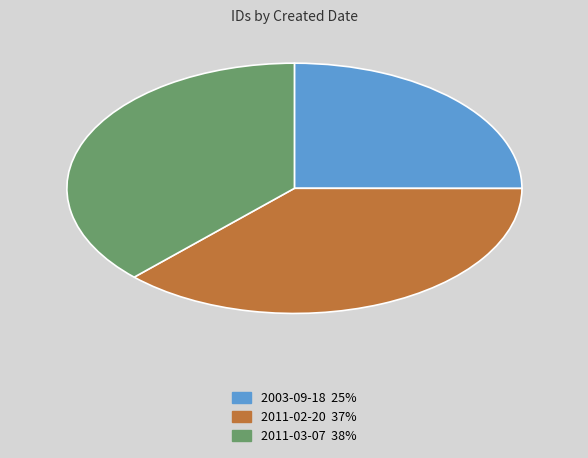

Is there any slice that represents more than half of the pie?

No